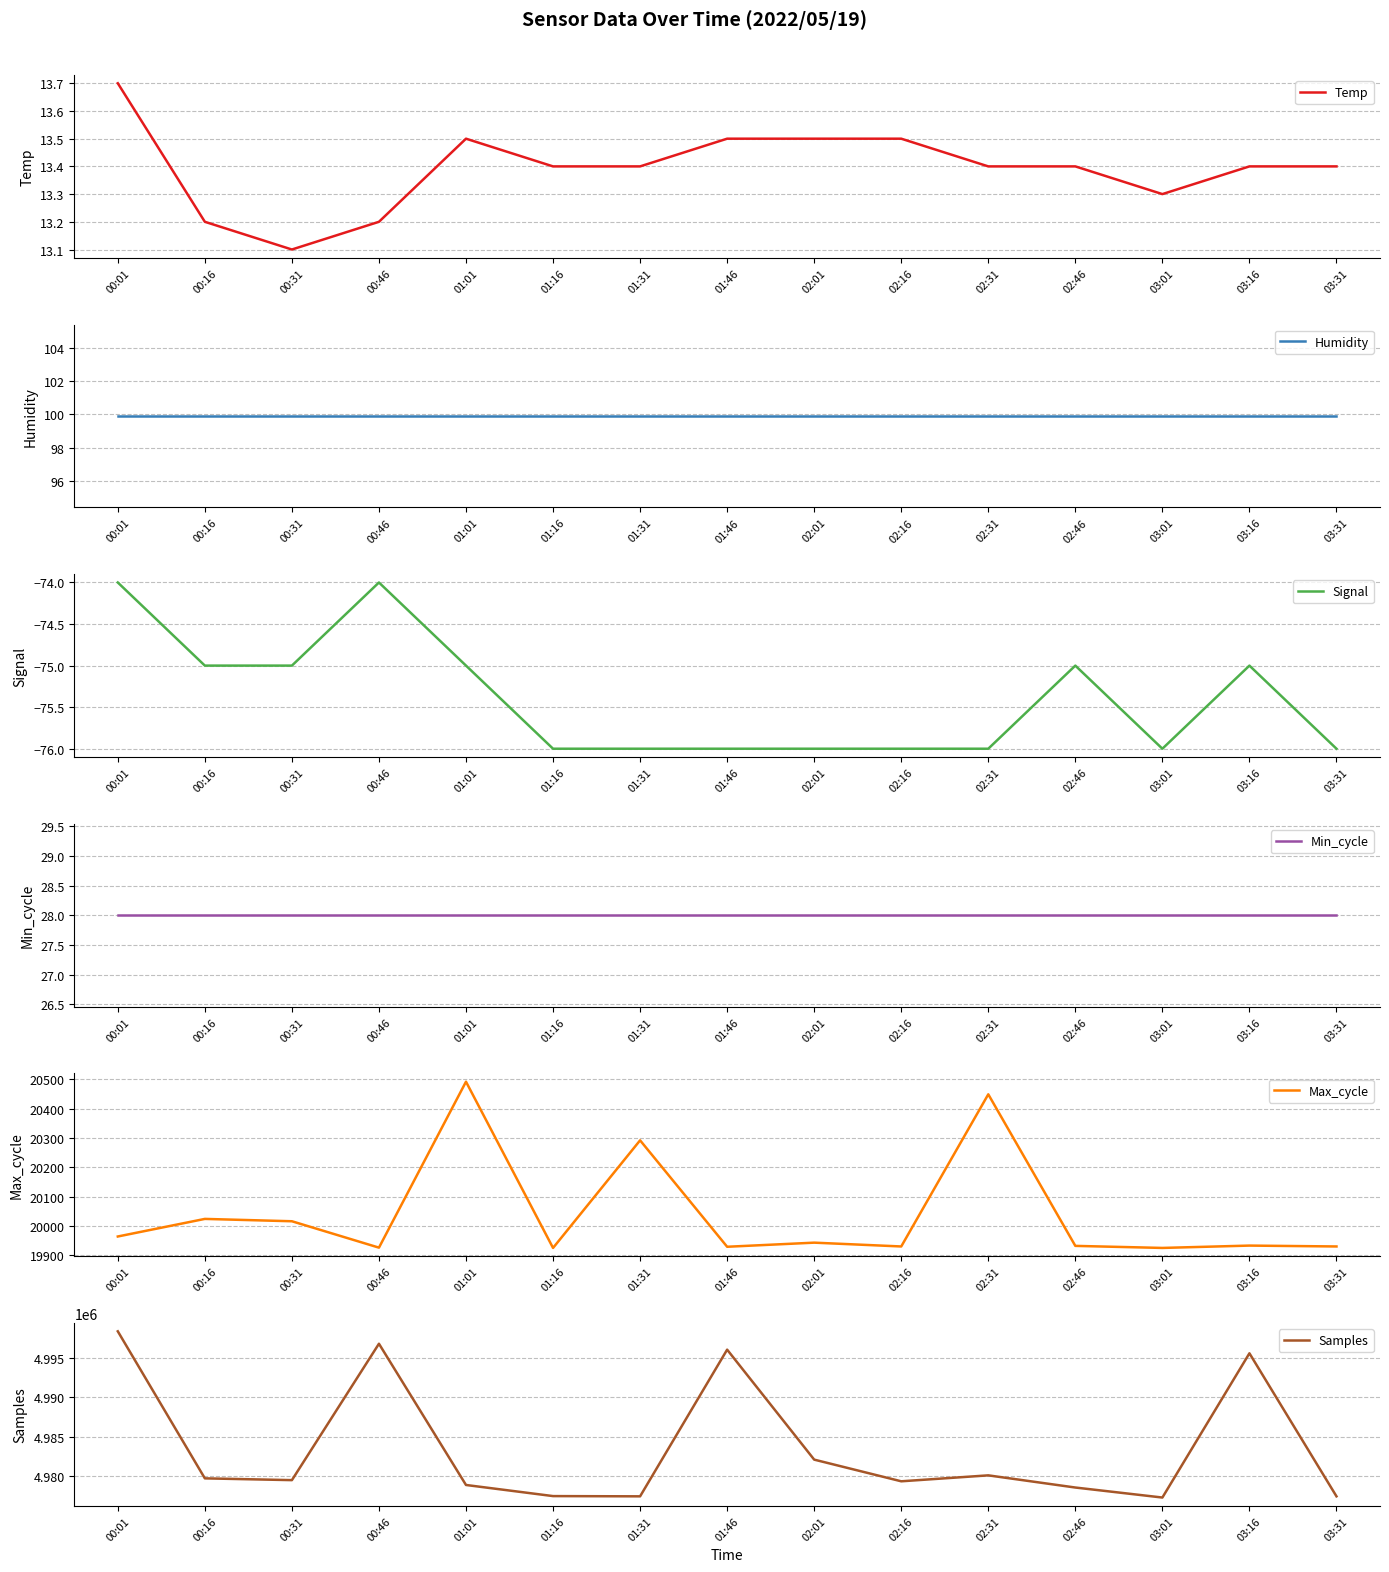

The Temp series shows 13.4 at 02:46. True or false?

True